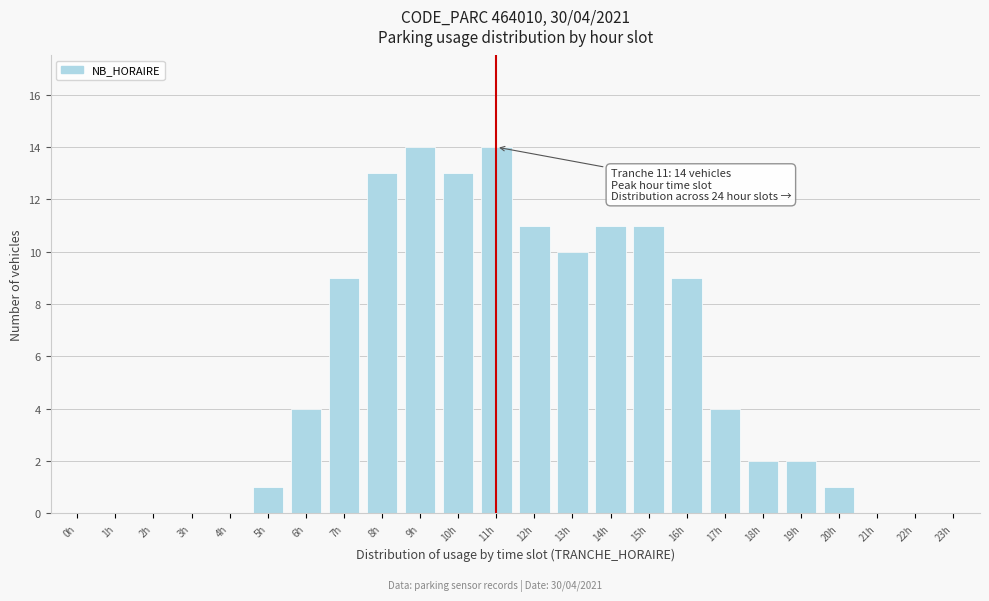

Reading right to left, transcribe all the data shown in this chart.

23h=0	22h=0	21h=0	20h=1	19h=2	18h=2	17h=4	16h=9	15h=11	14h=11	13h=10	12h=11	11h=14	10h=13	9h=14	8h=13	7h=9	6h=4	5h=1	4h=0	3h=0	2h=0	1h=0	0h=0